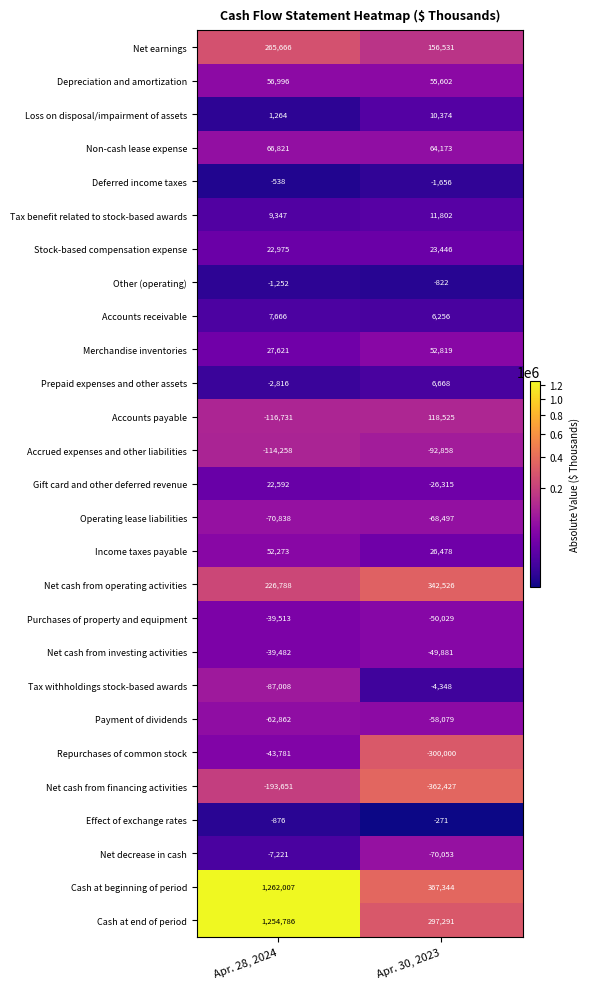

Is it true that Net earnings equals 362775 at Apr. 28, 2024?

False